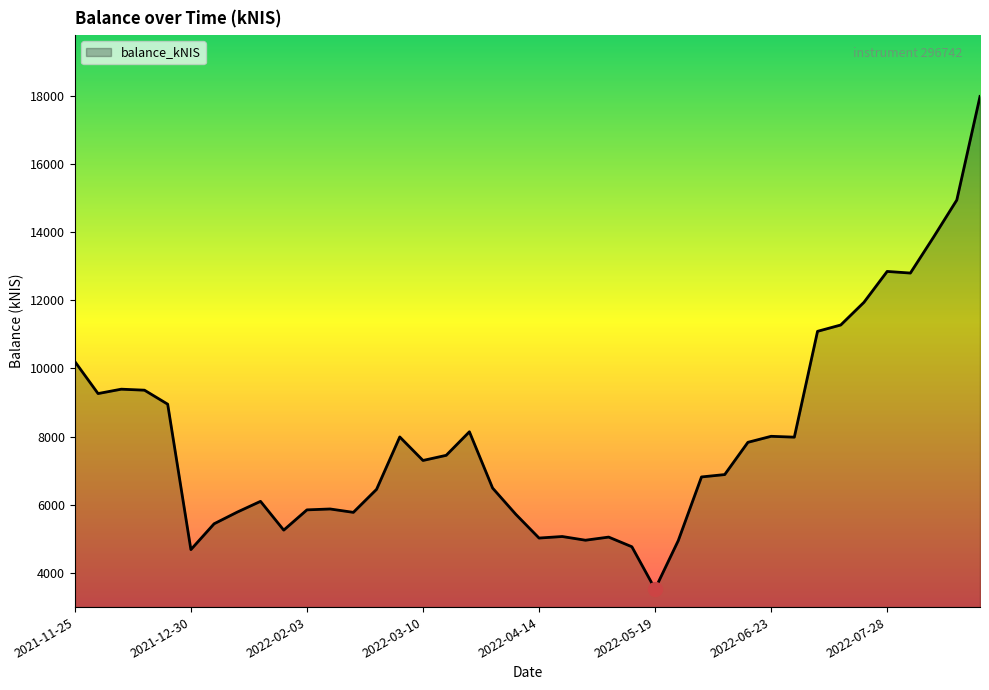

What is the smallest value displayed?

3530.7